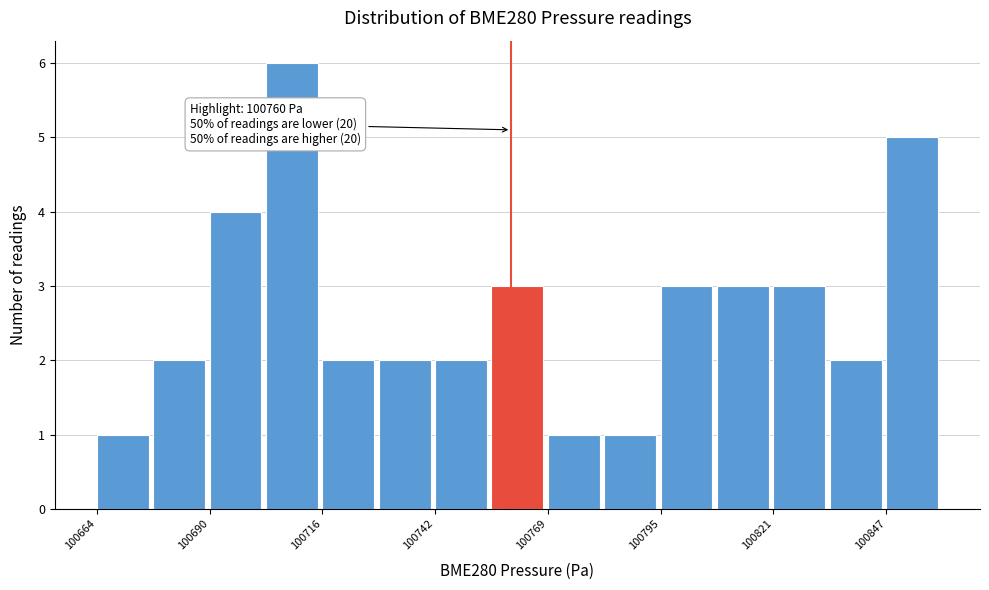

Read against the x-axis, roughly where is the centre of the tallest bar?

100710